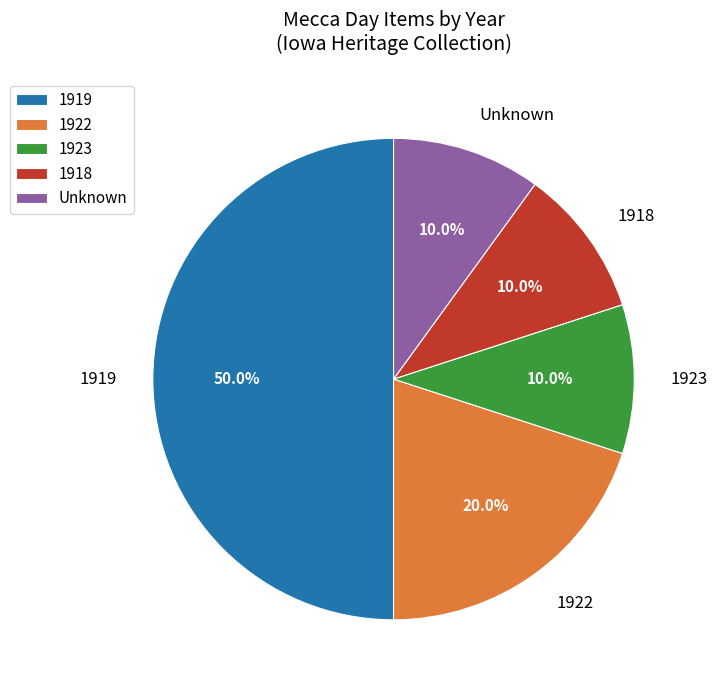

Which slice is the largest?

1919